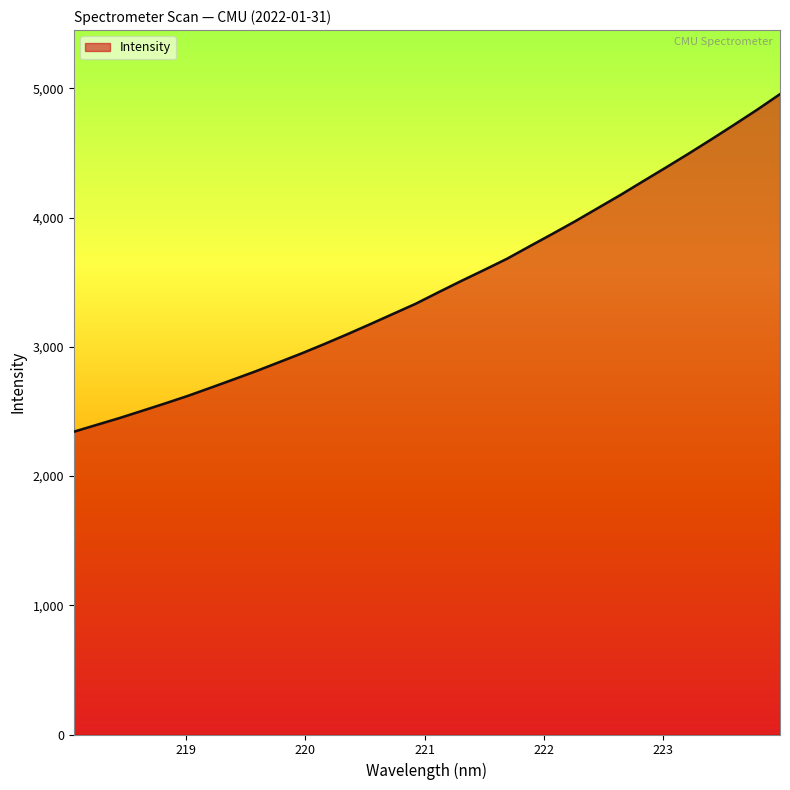

What is the maximum value shown in the chart?

4956.1